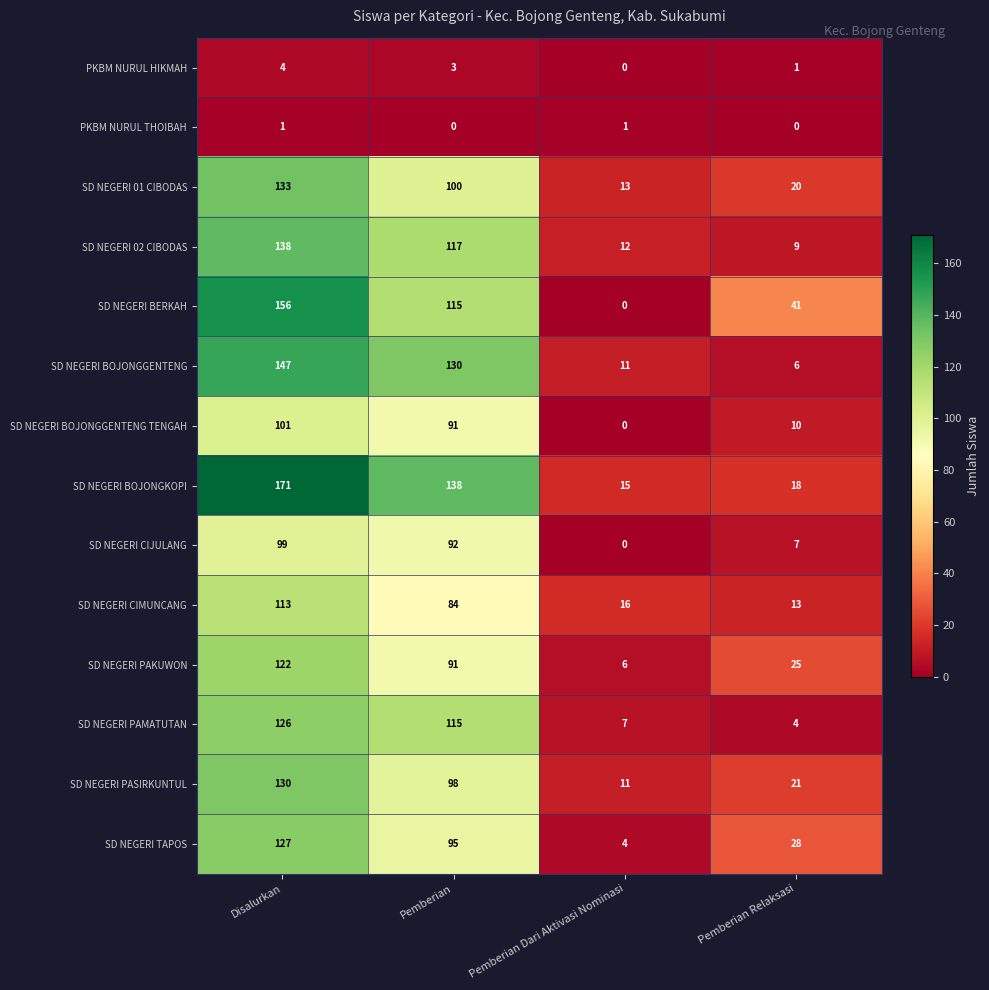

List the series in order of their peak value, highest first.

SD NEGERI BOJONGKOPI, SD NEGERI BERKAH, SD NEGERI BOJONGGENTENG, SD NEGERI 02 CIBODAS, SD NEGERI 01 CIBODAS, SD NEGERI PASIRKUNTUL, SD NEGERI TAPOS, SD NEGERI PAMATUTAN, SD NEGERI PAKUWON, SD NEGERI CIMUNCANG, SD NEGERI BOJONGGENTENG TENGAH, SD NEGERI CIJULANG, PKBM NURUL HIKMAH, PKBM NURUL THOIBAH